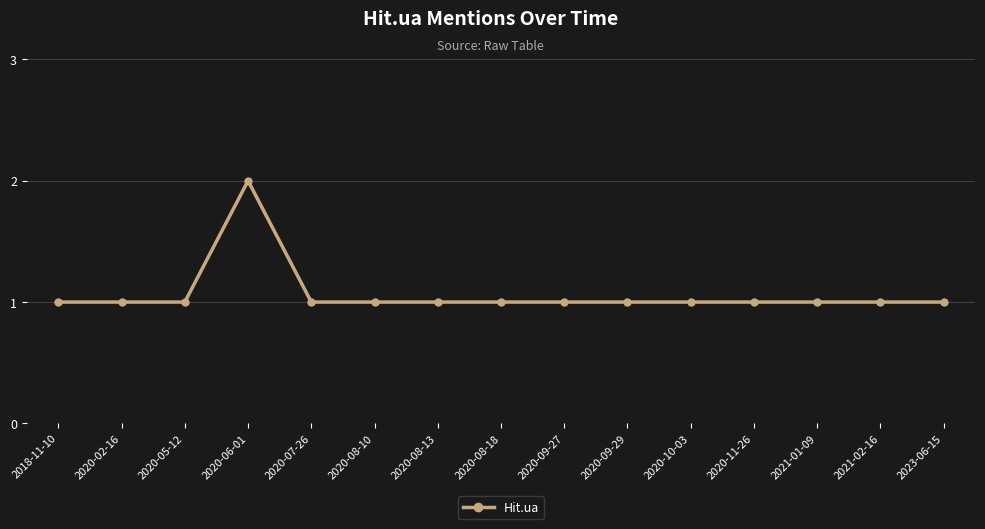

Does the chart display data point markers on the line(s)?

Yes